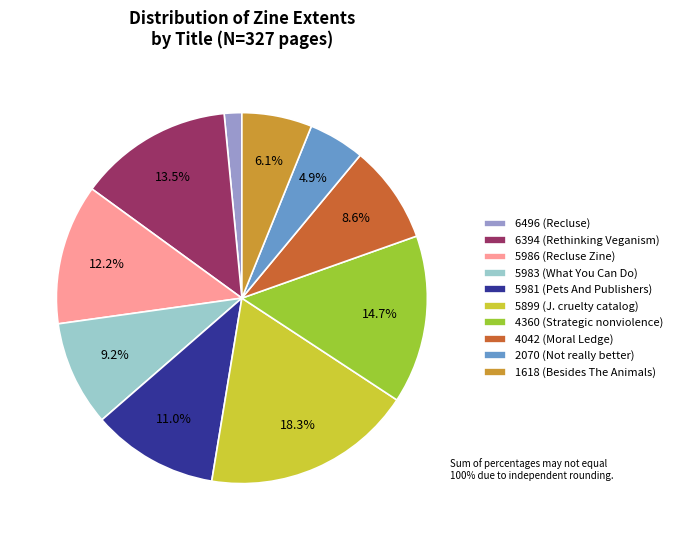

How many segments does this pie chart have?

10